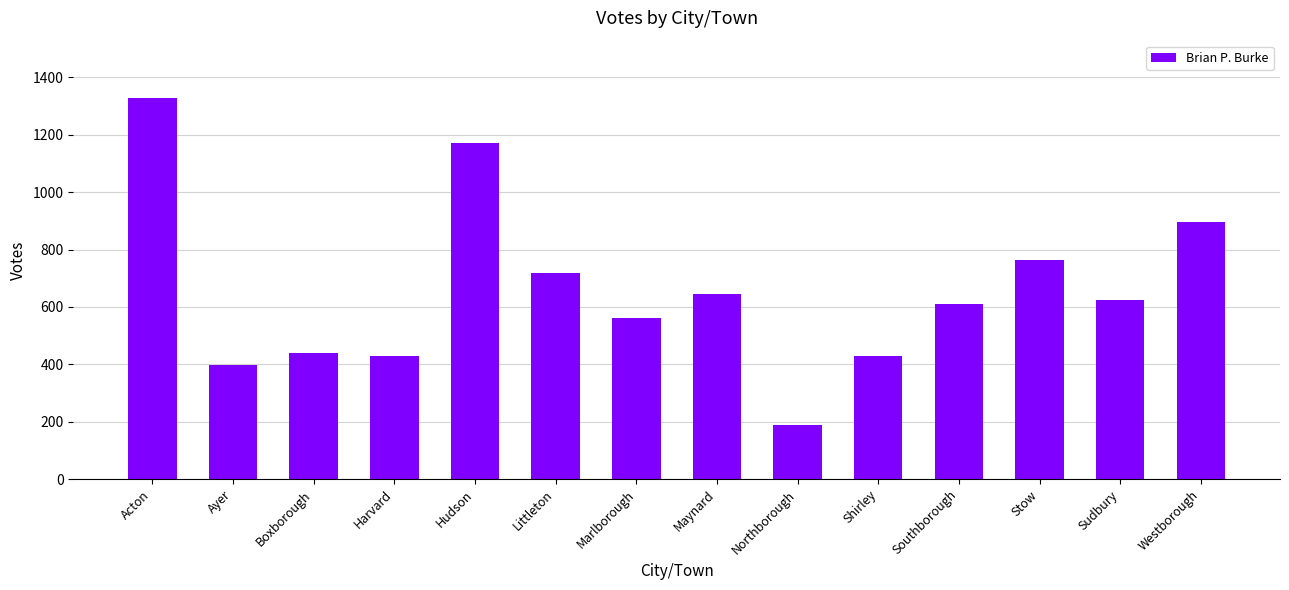

What is the smallest value displayed?

190